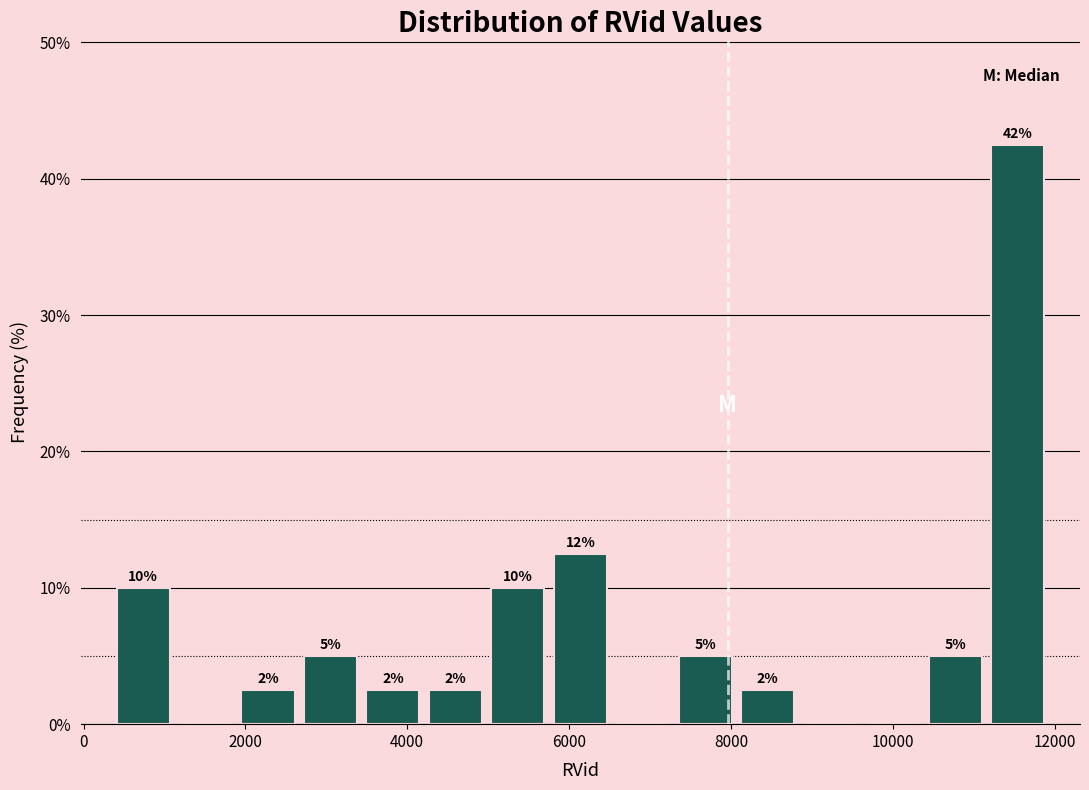

Read against the x-axis, roughly where is the centre of the tallest bar?

11600